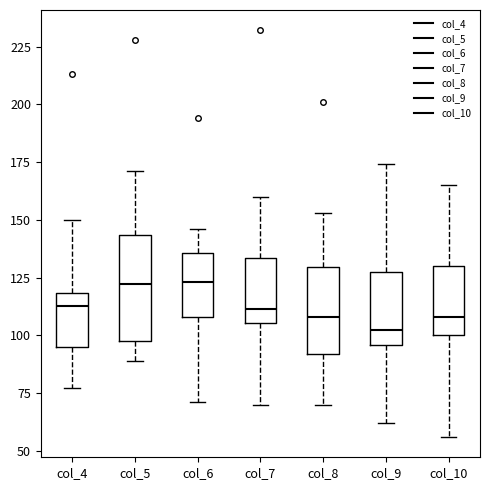

Reading left to right, transcribe this box plot: for each box, give where its median line is, the range the box spans, and where its two whiskers end, as read against the y-axis. The values are not printed on the chart, so give them approximately, as read against the axis.

col_4: median 115, box 95 to 120, whiskers 75 to 150
col_5: median 120, box 100 to 145, whiskers 90 to 170
col_6: median 125, box 110 to 135, whiskers 70 to 145
col_7: median 110, box 105 to 135, whiskers 70 to 160
col_8: median 110, box 90 to 130, whiskers 70 to 155
col_9: median 105, box 95 to 125, whiskers 60 to 175
col_10: median 110, box 100 to 130, whiskers 55 to 165